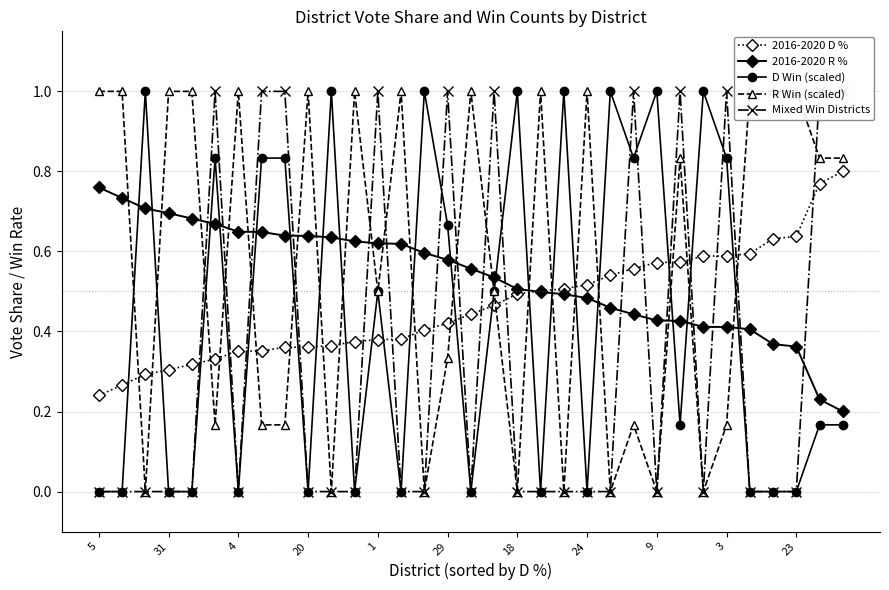

Reading left to right, transcribe all the data shown in this chart.

2016-2020 D %: 0.2	0.3	0.3	0.3	0.3	0.3	0.4	0.4	0.4	0.4	0.4	0.4	0.4	0.4	0.4	0.4	0.4	0.5	0.5	0.5	0.5	0.5	0.5	0.6	0.6	0.6	0.6	0.6	0.6	0.6	0.6	0.8	0.8
2016-2020 R %: 0.8	0.7	0.7	0.7	0.7	0.7	0.6	0.6	0.6	0.6	0.6	0.6	0.6	0.6	0.6	0.6	0.6	0.5	0.5	0.5	0.5	0.5	0.5	0.4	0.4	0.4	0.4	0.4	0.4	0.4	0.4	0.2	0.2
D Win (scaled): 0.0	0.0	1.0	0.0	0.0	0.8	0.0	0.8	0.8	0.0	1.0	0.0	0.5	0.0	1.0	0.7	0.0	0.5	1.0	0.0	1.0	0.0	1.0	0.8	1.0	0.2	1.0	0.8	0.0	0.0	0.0	0.2	0.2
R Win (scaled): 1.0	1.0	0.0	1.0	1.0	0.2	1.0	0.2	0.2	1.0	0.0	1.0	0.5	1.0	0.0	0.3	1.0	0.5	0.0	1.0	0.0	1.0	0.0	0.2	0.0	0.8	0.0	0.2	1.0	1.0	1.0	0.8	0.8
Mixed Win Districts: 0.0	0.0	0.0	0.0	0.0	1.0	0.0	1.0	1.0	0.0	0.0	0.0	1.0	0.0	0.0	1.0	0.0	1.0	0.0	0.0	0.0	0.0	0.0	1.0	0.0	1.0	0.0	1.0	0.0	0.0	0.0	1.0	1.0